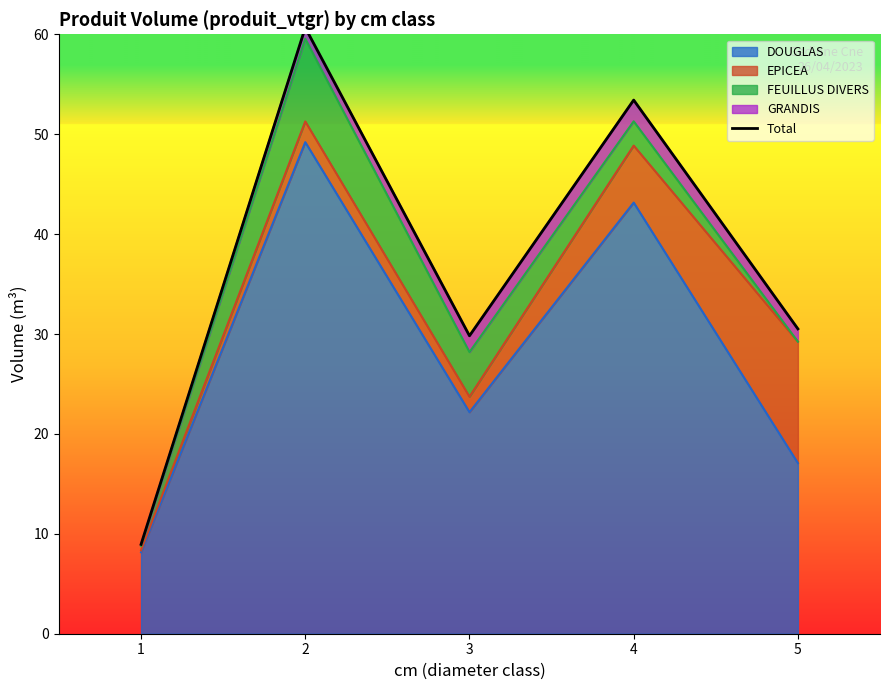

Reading left to right, extract all data points from this chart.

1=8.9	2=60.7	3=29.8	4=53.4	5=30.5